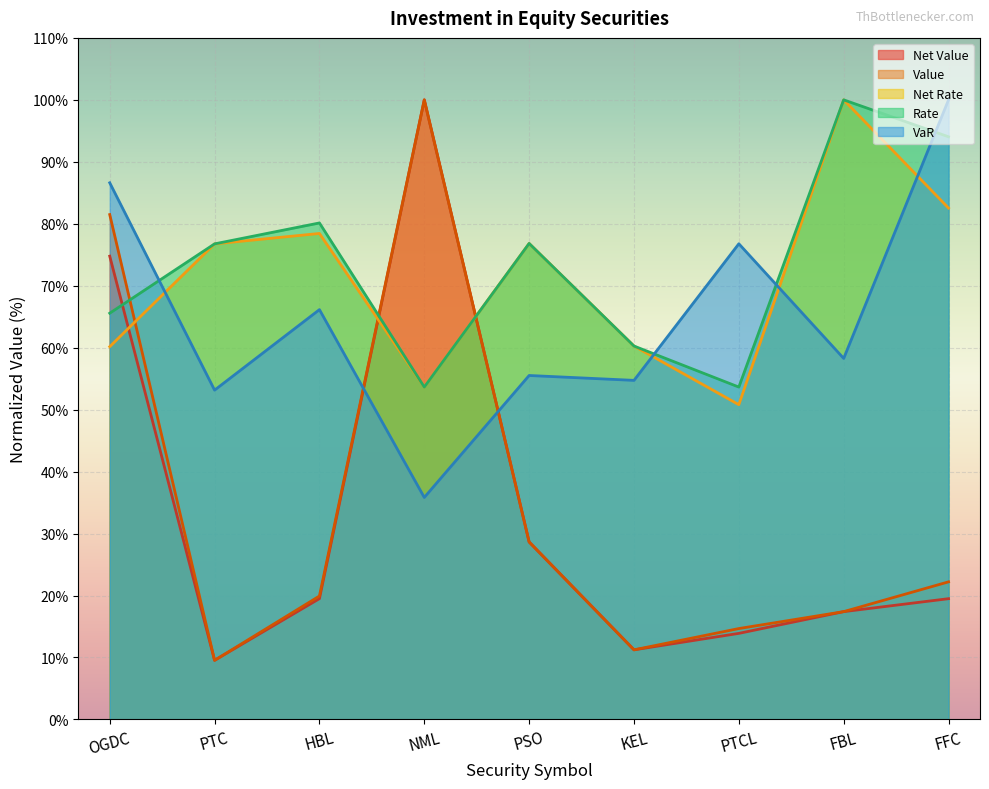

At which category is the sum across all series the highest?

OGDC